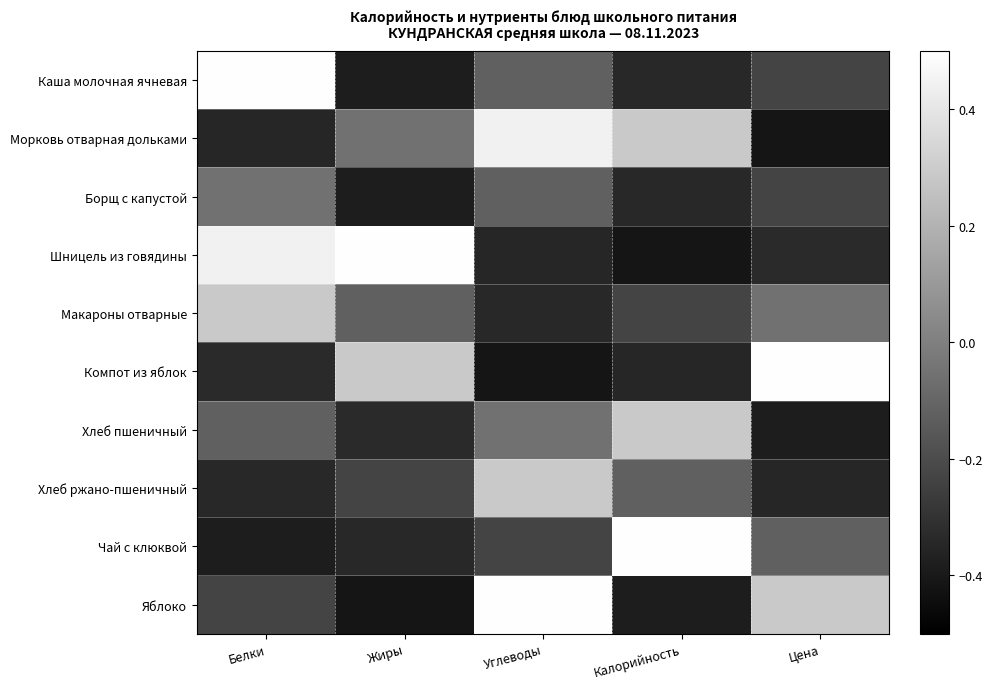

At which category is the sum across all series the highest?

Углеводы